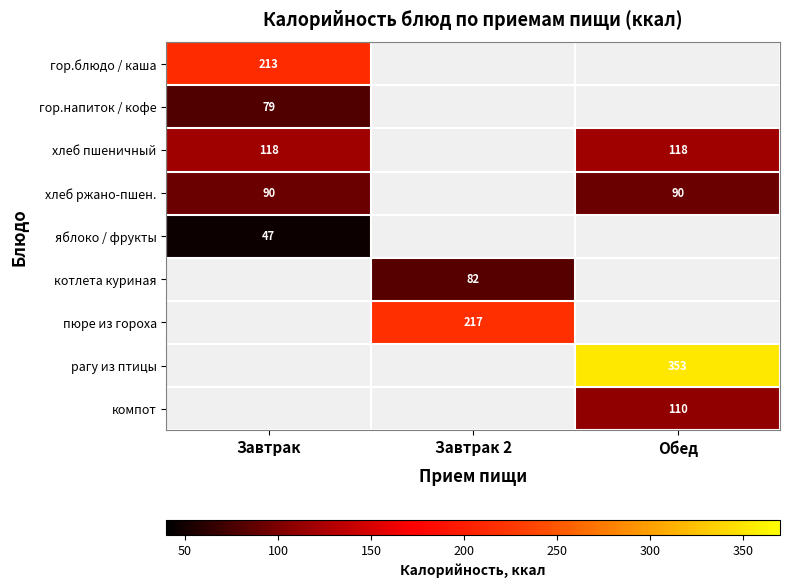

True or false: хлеб ржано-пшен. has a value of 56 at Обед.

False